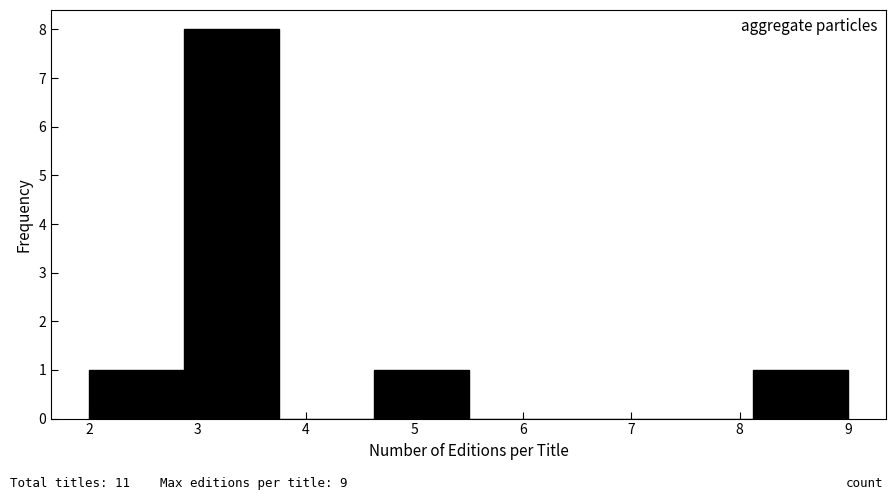

Reading left to right, transcribe this chart: for each bar, give the range it covers on the x-axis and its height. Neither the bar edges nor the heights are printed on the chart, so give them approximately, as read against the axes.

2.0 to 2.9: 1
2.9 to 3.8: 8
3.8 to 4.6: 0
4.6 to 5.5: 1
5.5 to 6.4: 0
6.4 to 7.3: 0
7.3 to 8.1: 0
8.1 to 9.0: 1